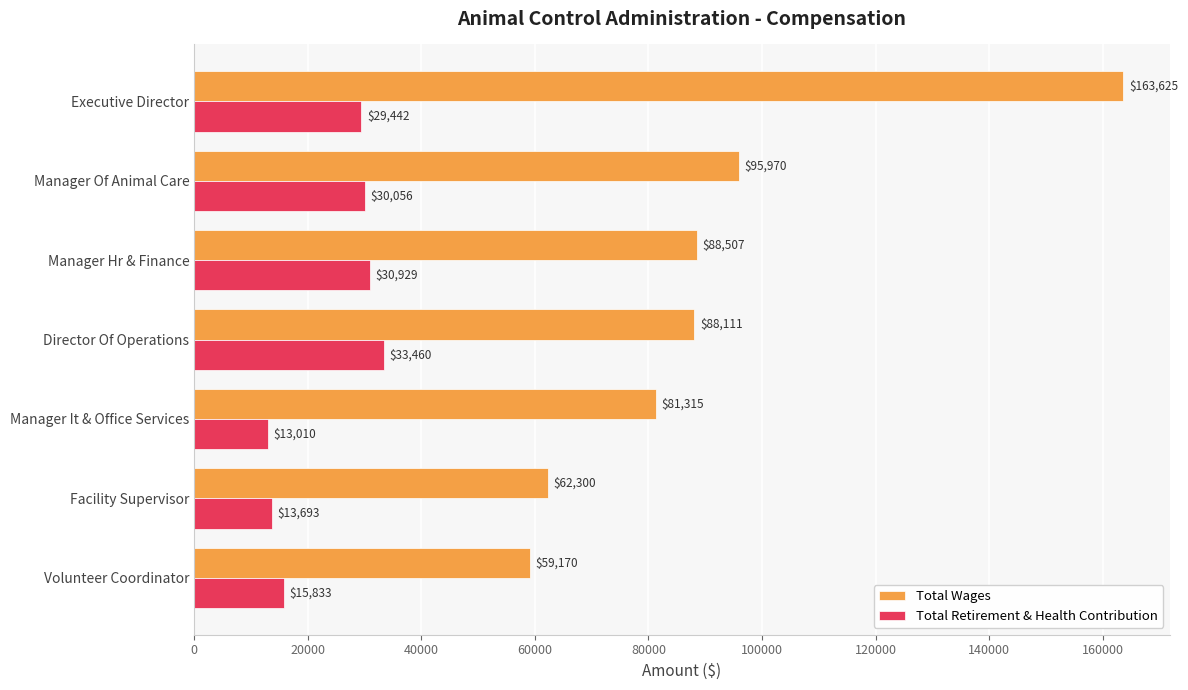

List the labels in order of Total Wages value, smallest first.

Volunteer Coordinator, Facility Supervisor, Manager It & Office Services, Director Of Operations, Manager Hr & Finance, Manager Of Animal Care, Executive Director